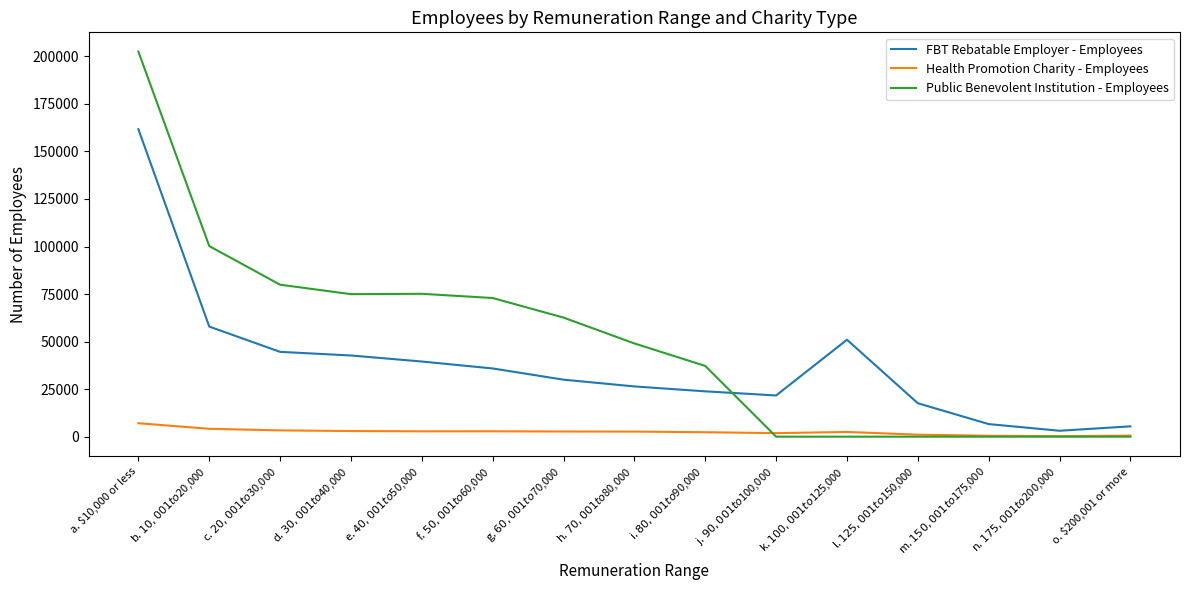

True or false: FBT Rebatable Employer - Employees and Public Benevolent Institution - Employees intersect in this chart.

True